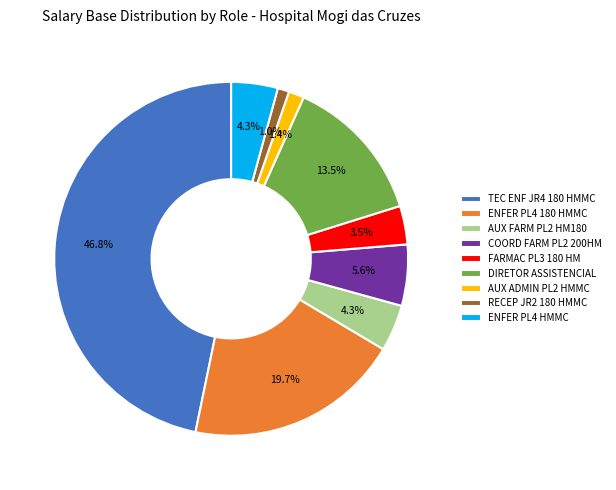

To the nearest percent, what is the combined percentage of FARMAC PL3 180 HM and AUX FARM PL2 HM180?

8%